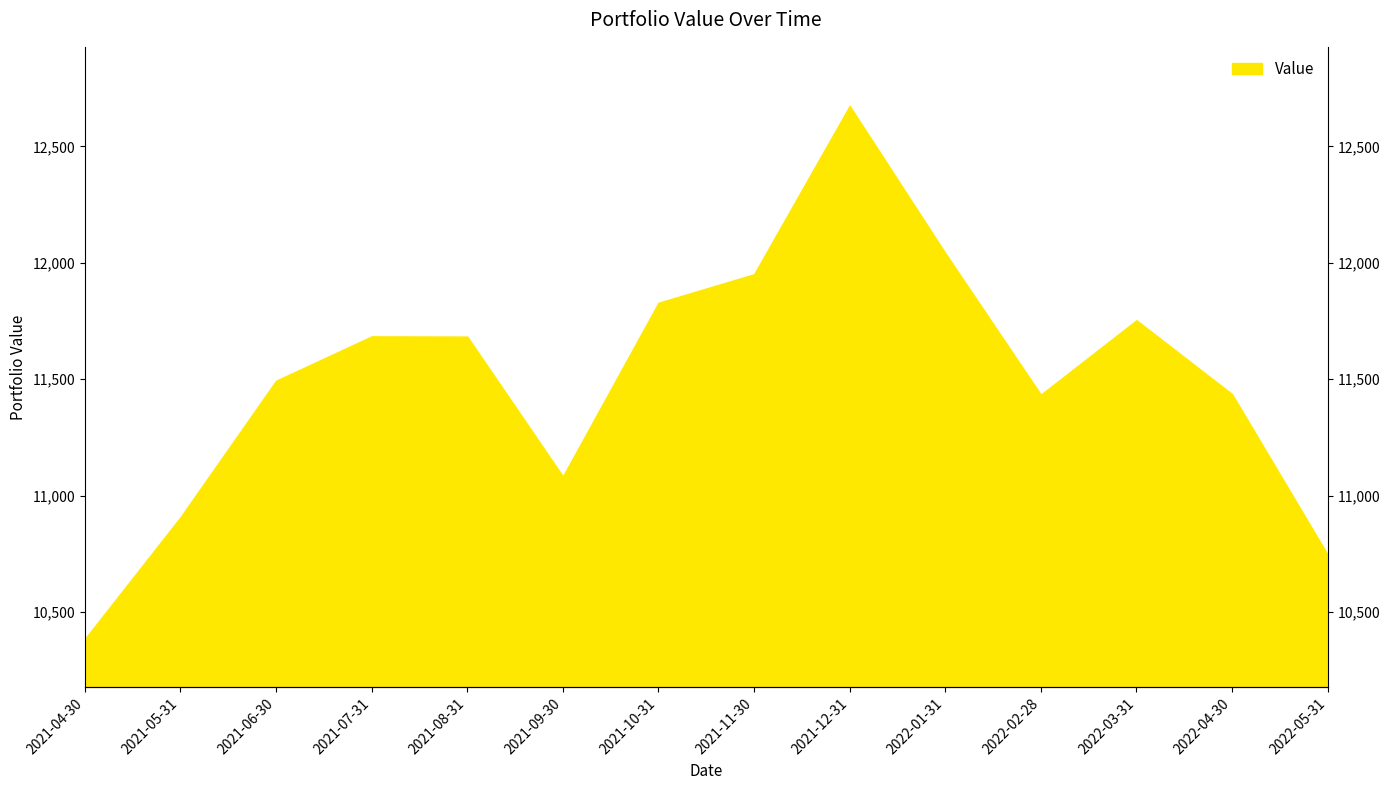

What is the value of the 14th point from the left?

10746.0